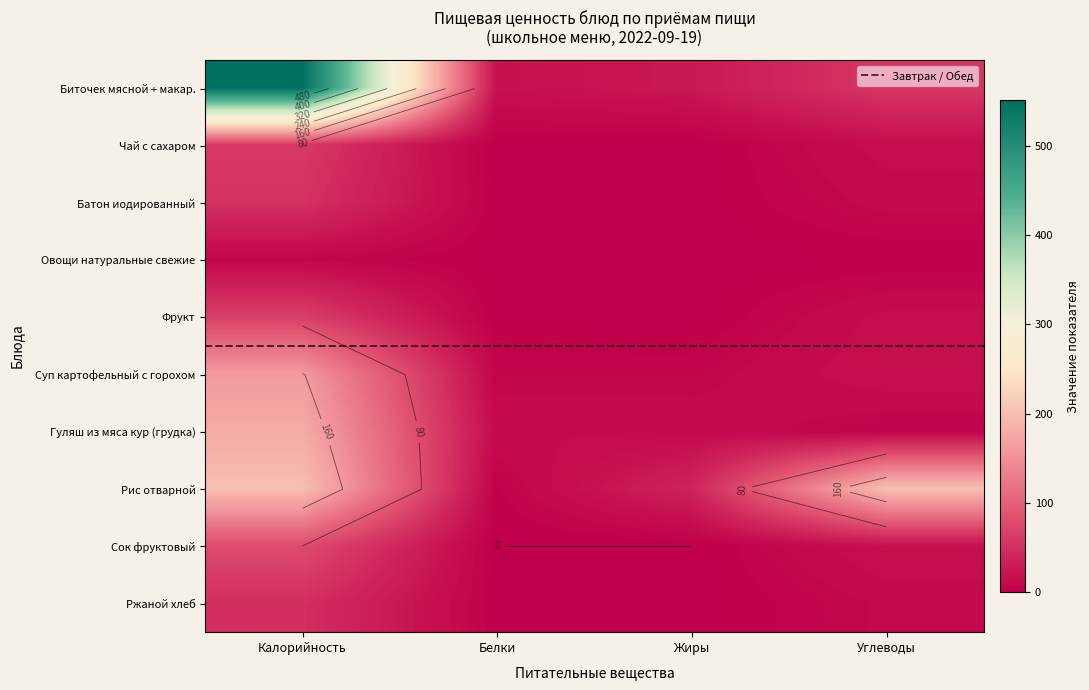

Which has a higher value, Жиры or Углеводы?

Углеводы